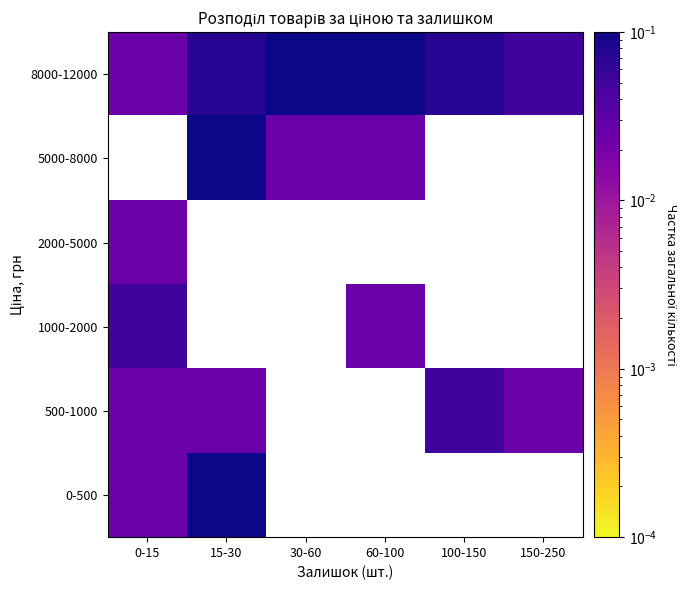

At which label does 500-1000 reach its peak?

100-150